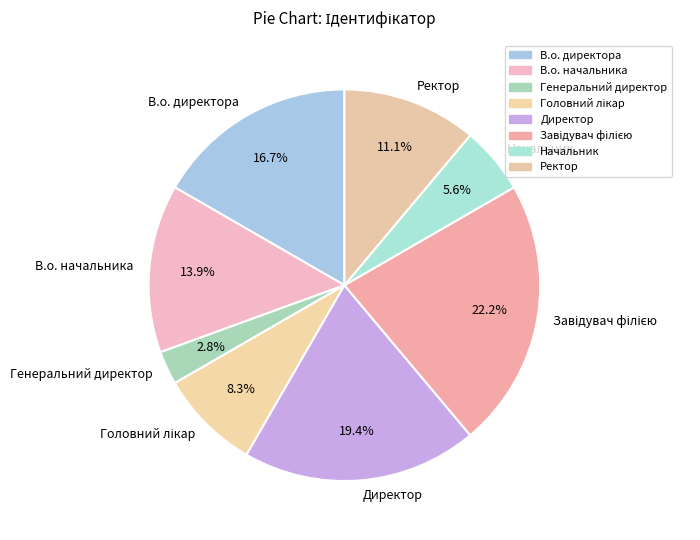

To the nearest percent, what portion does Ректор represent?

11%